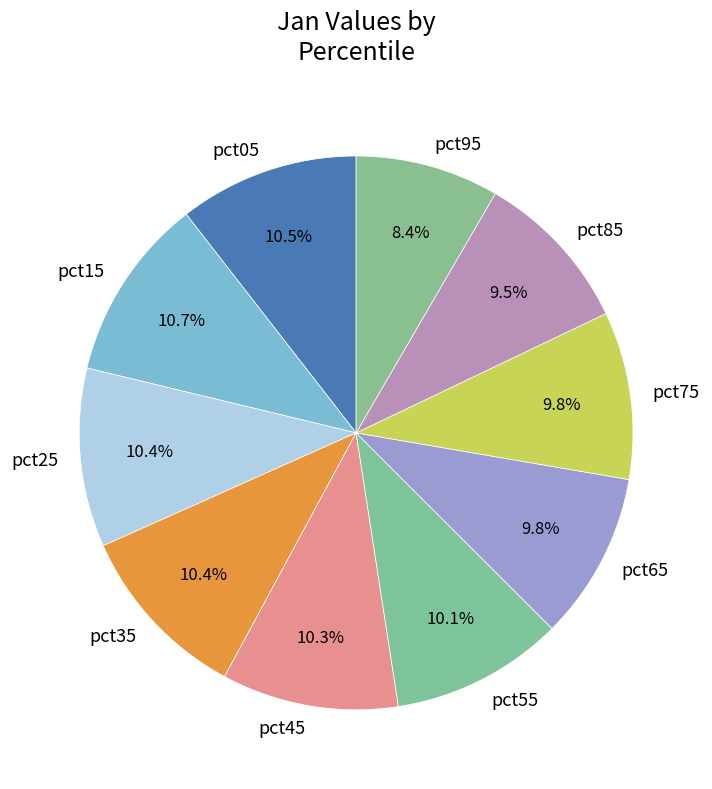

Is pct45 the majority of the pie?

No